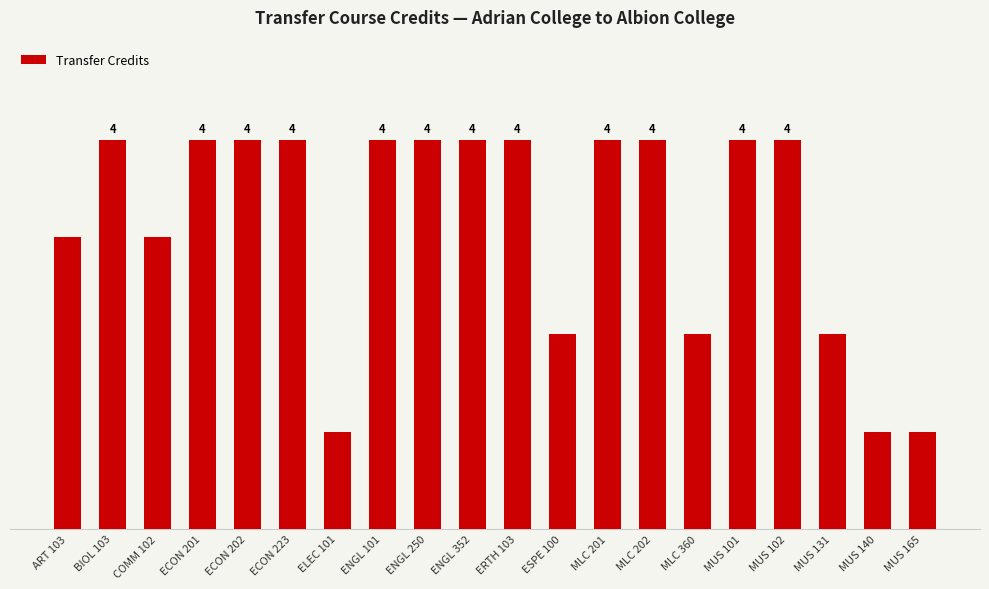

Are the bars grouped side by side (vs. stacked)?

No